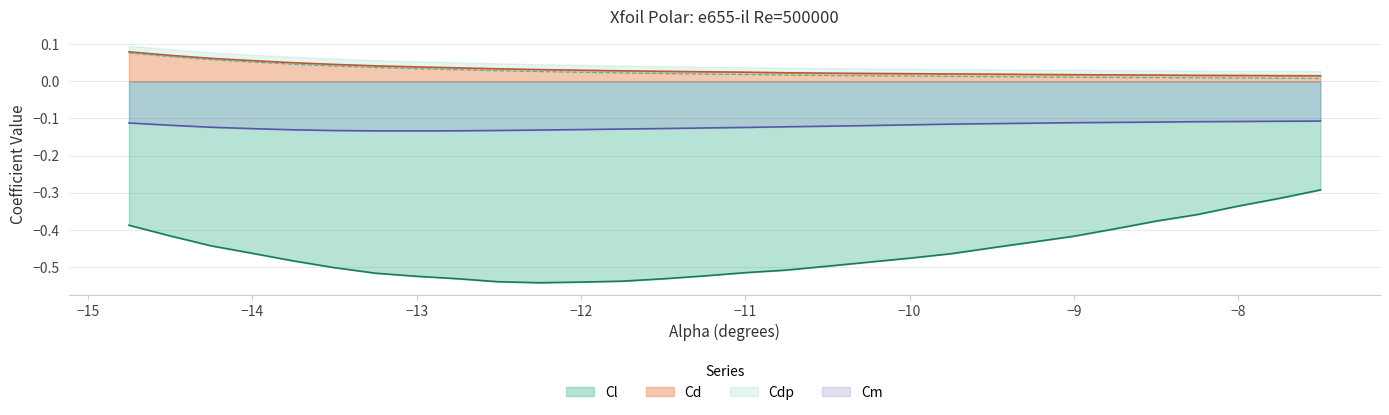

What are all the series names shown in the legend?

Cl, Cd, Cdp, Cm